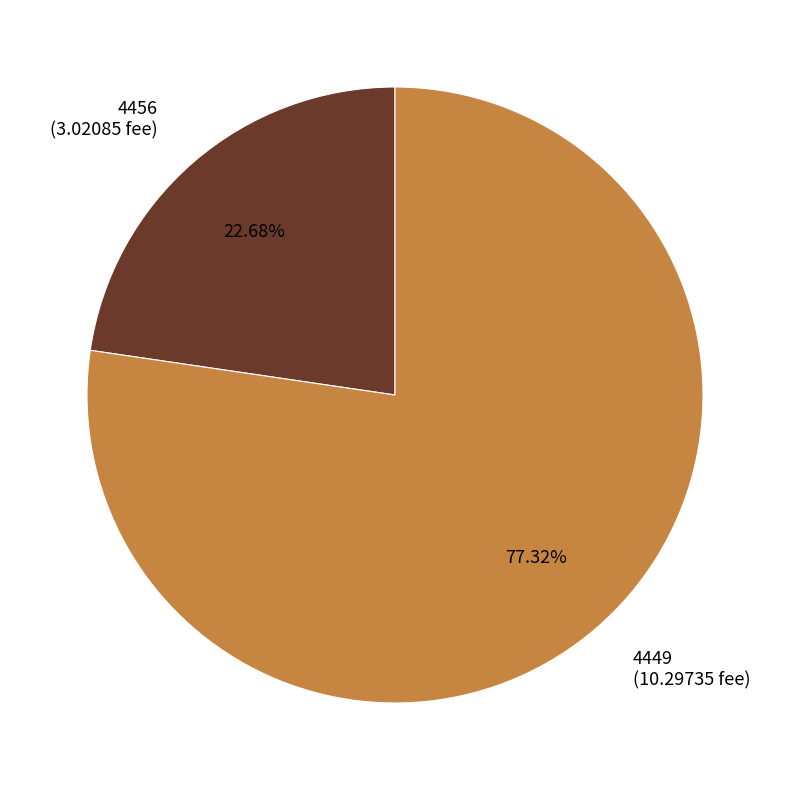

To the nearest percent, what is the combined percentage of 4449 and 4456?

100%